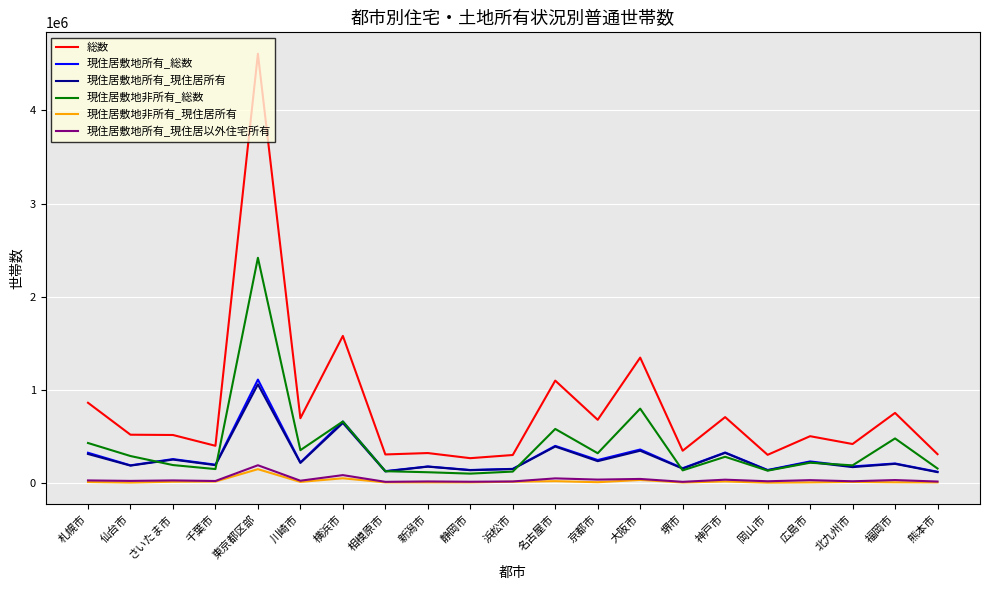

Which label corresponds to the largest value in the chart?

東京都区部